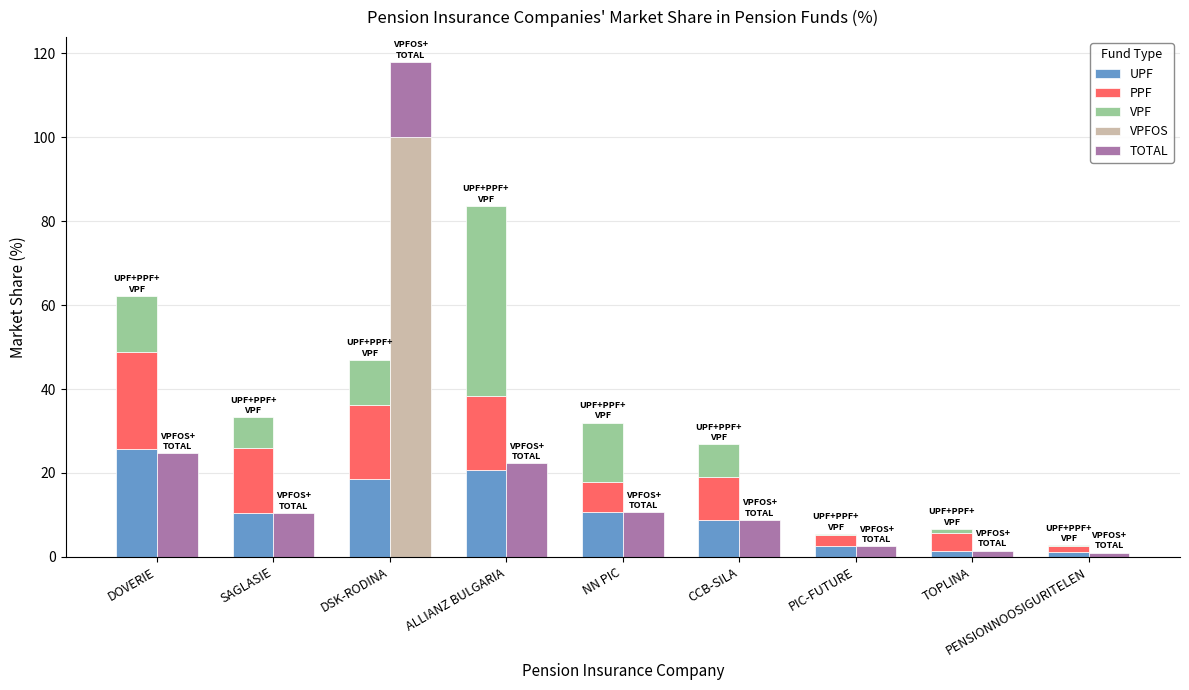

Which series has the largest range (max minus min)?

VPFOS